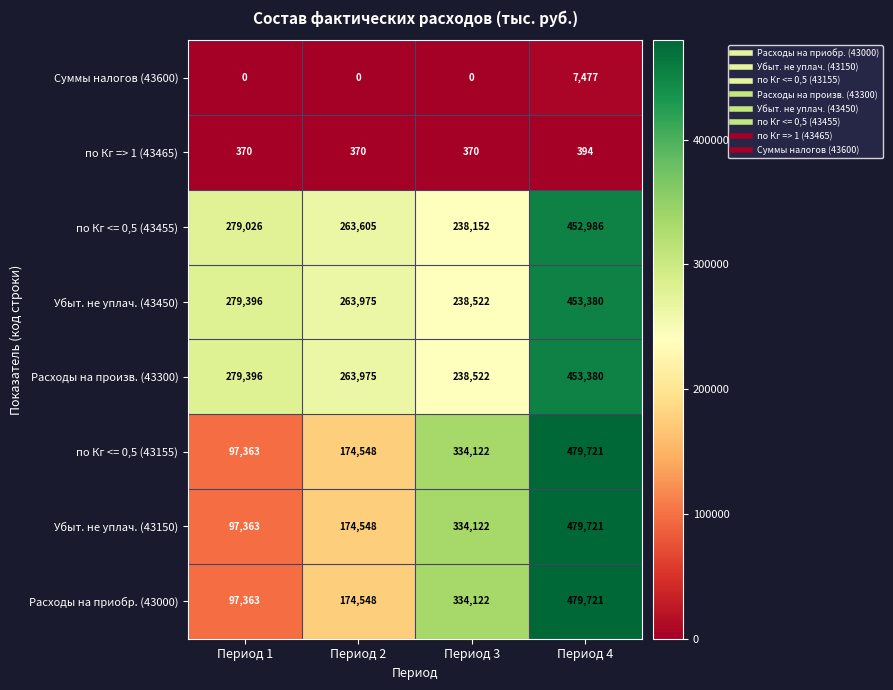

How many categories are shown in the chart?

4